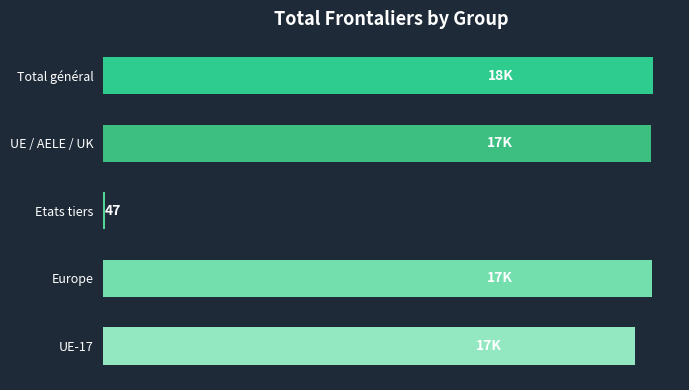

How many values are below 17460?

2